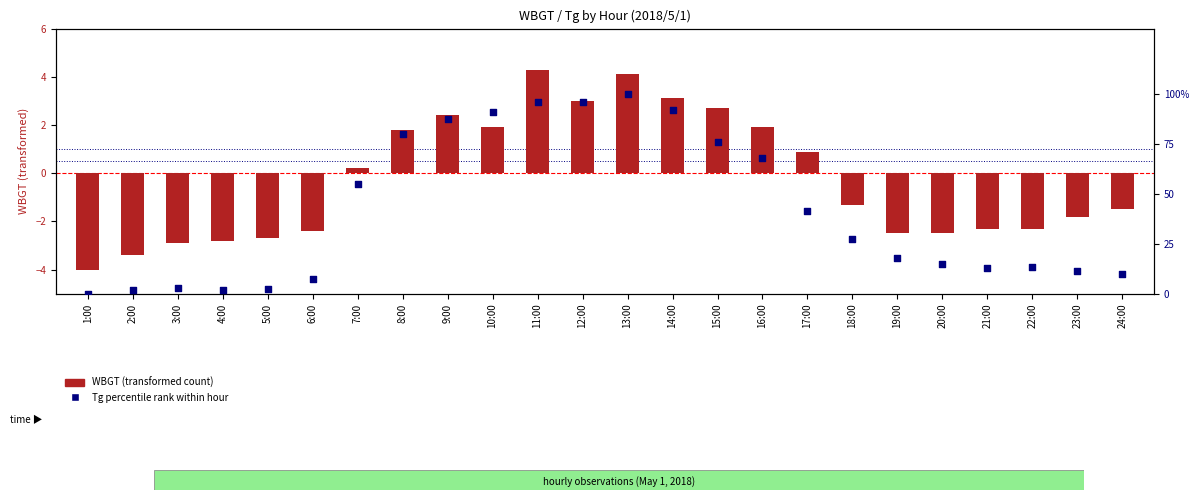

Which series contains the highest Y value?

Tg percentile rank